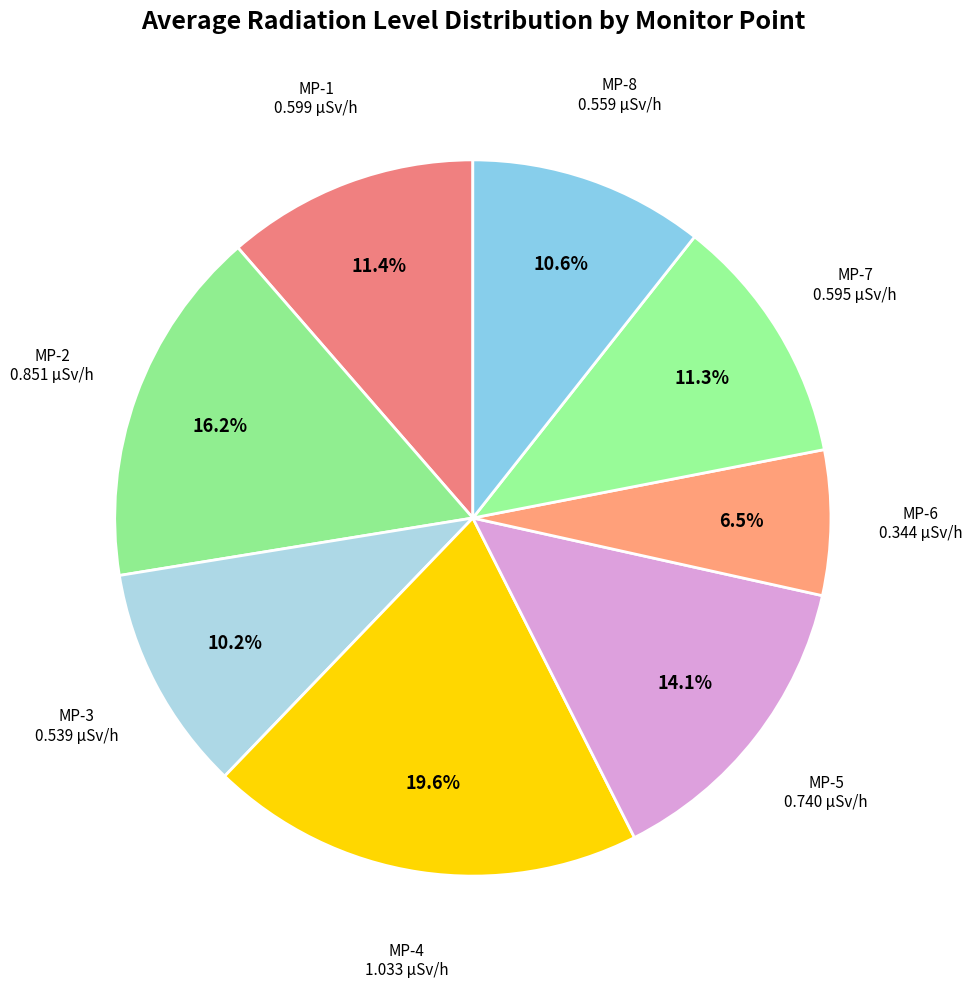

Is there any slice that represents more than half of the pie?

No